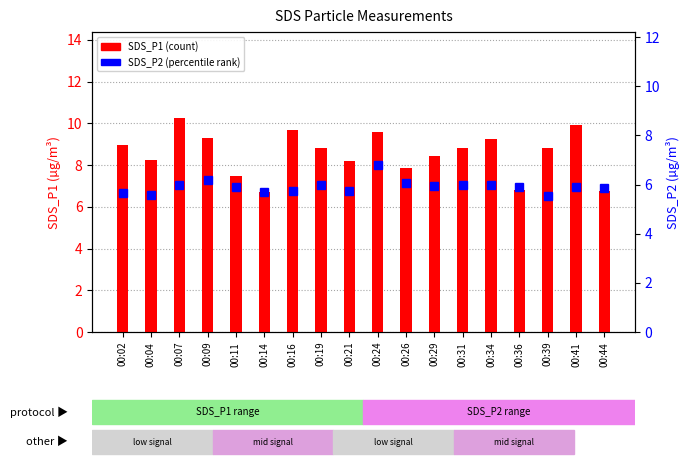

What is the value of the SDS_P1 bar at the 10th from the left?

9.6